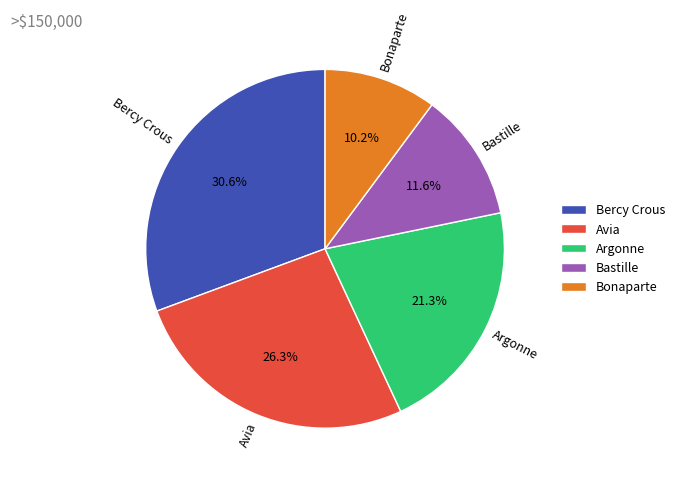

Rank the categories by value from highest to lowest.

Bercy Crous, Avia, Argonne, Bastille, Bonaparte